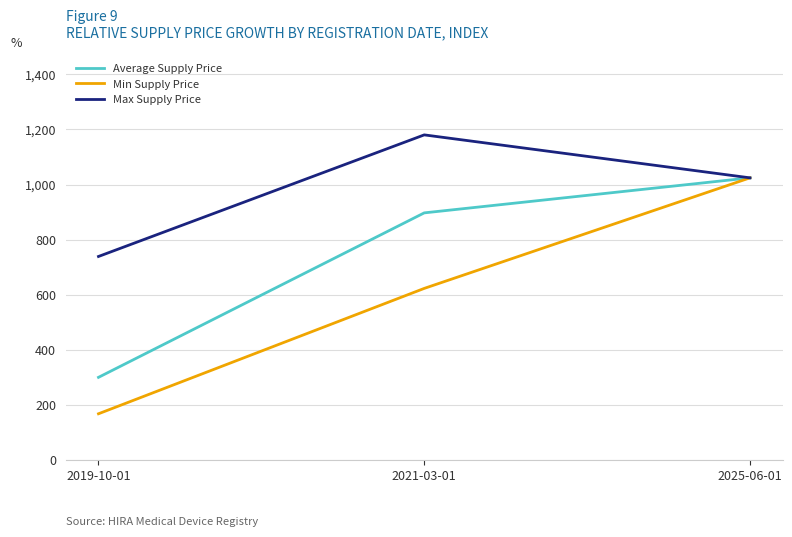

What value does the Max Supply Price series have at 2019-10-01?

738.8